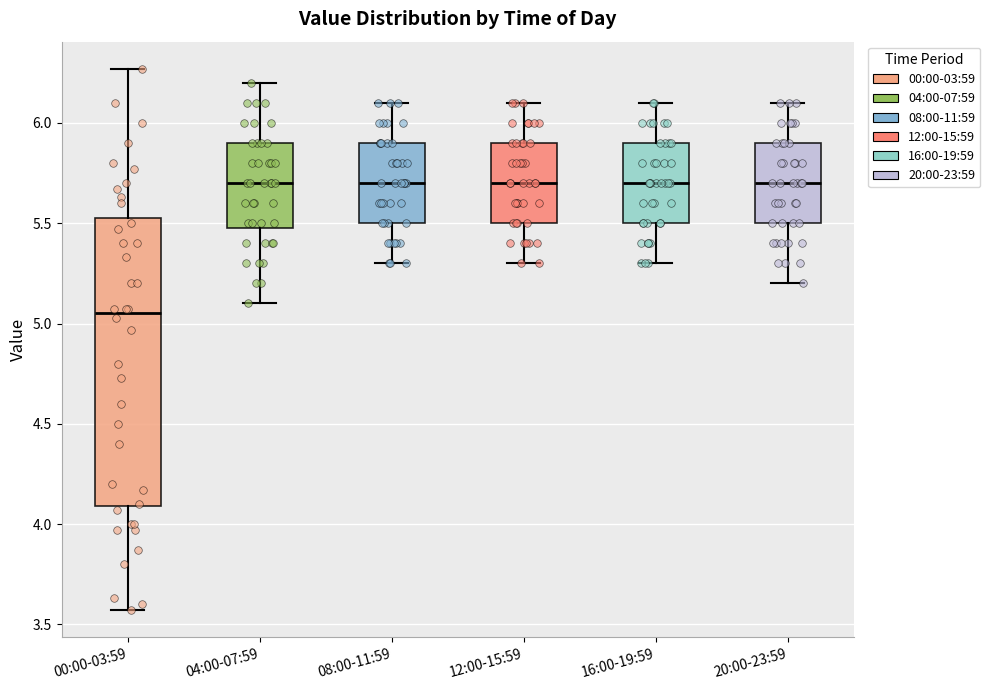

Which box is the tallest, from its lower edge to its upper edge?

00:00-03:59